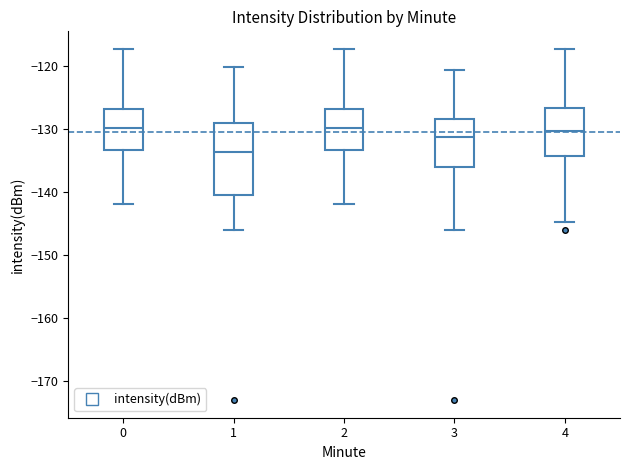

Which box's median line is the lowest?

1